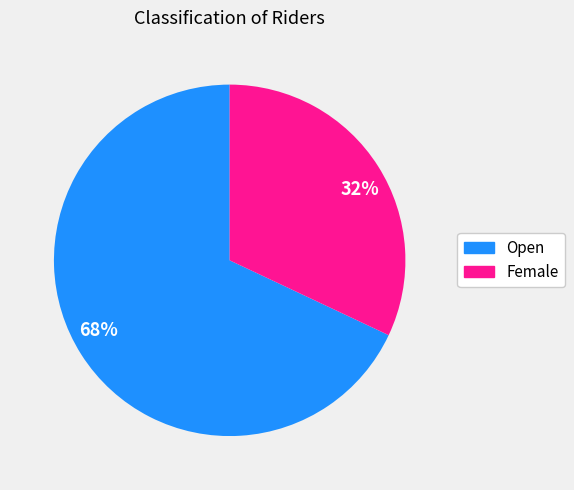

Between 68% and 32%, which is larger?

68%